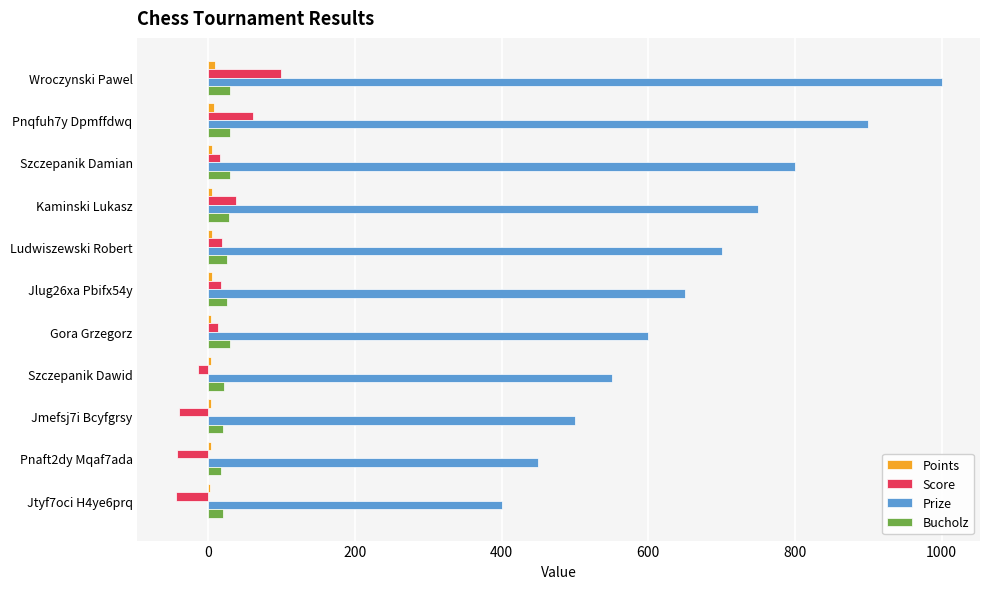

How many categories are shown in the chart?

11